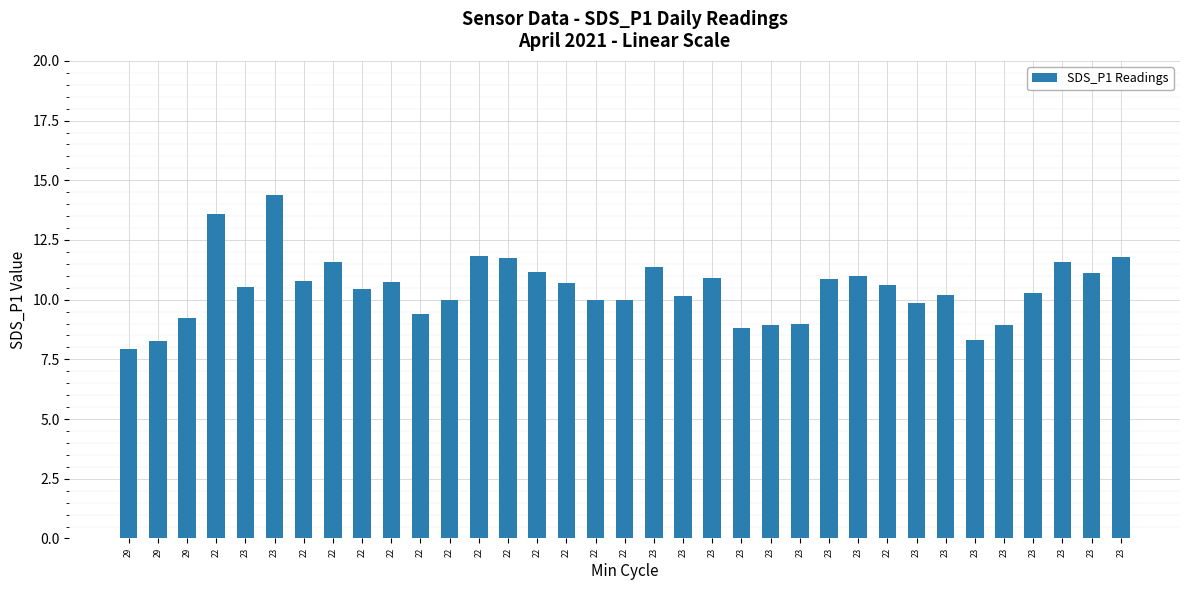

Which label corresponds to the largest value in the chart?

23